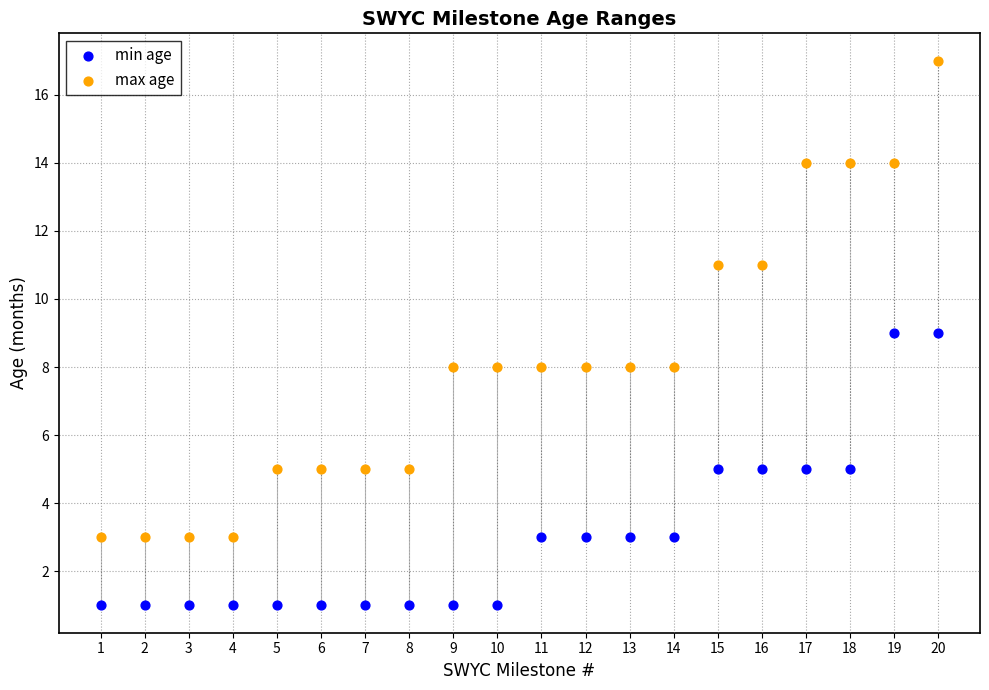

Which series contains the lowest Y value?

min age